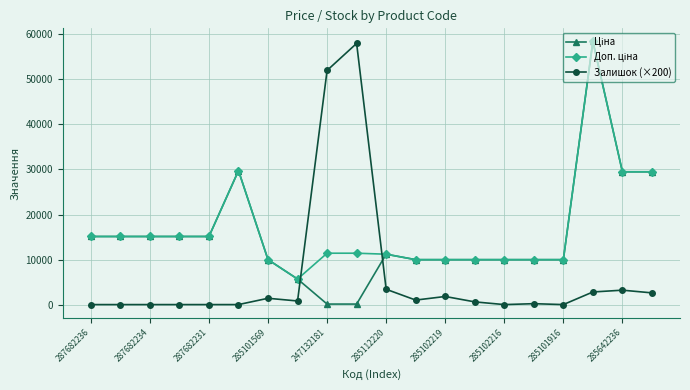

At how many categories does at least one series exceed 37283?

3